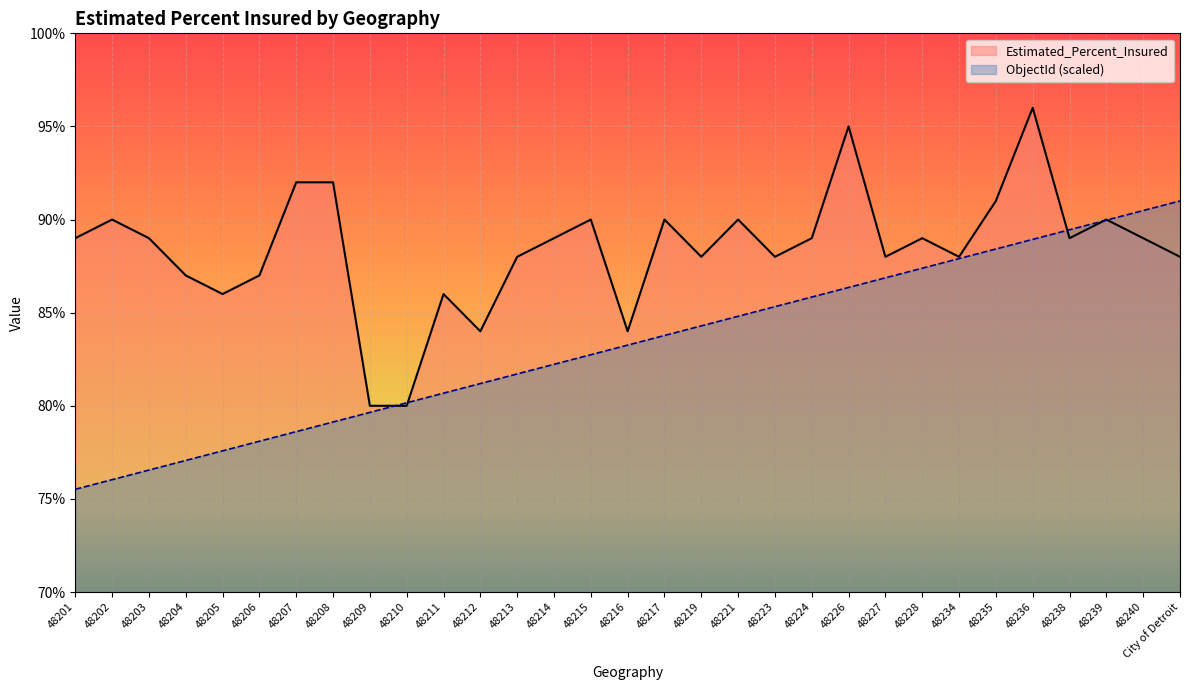

At which label does ObjectId reach its peak?

City of Detroit